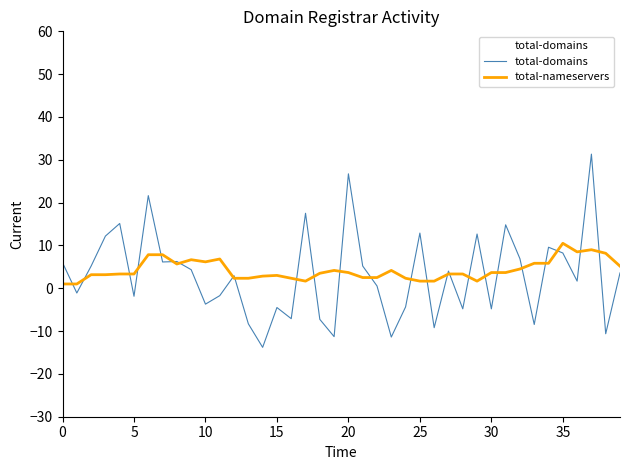

Which series has the widest spread of values?

total-domains